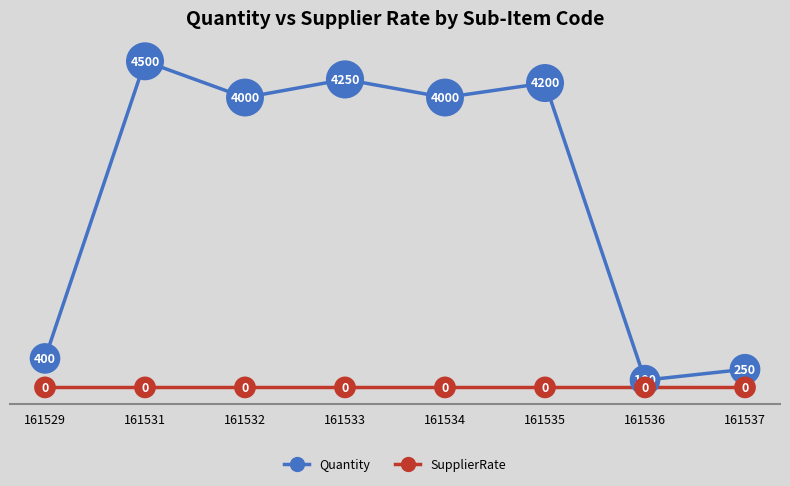

What is the value of the Quantity point at the 8th from the left?

250